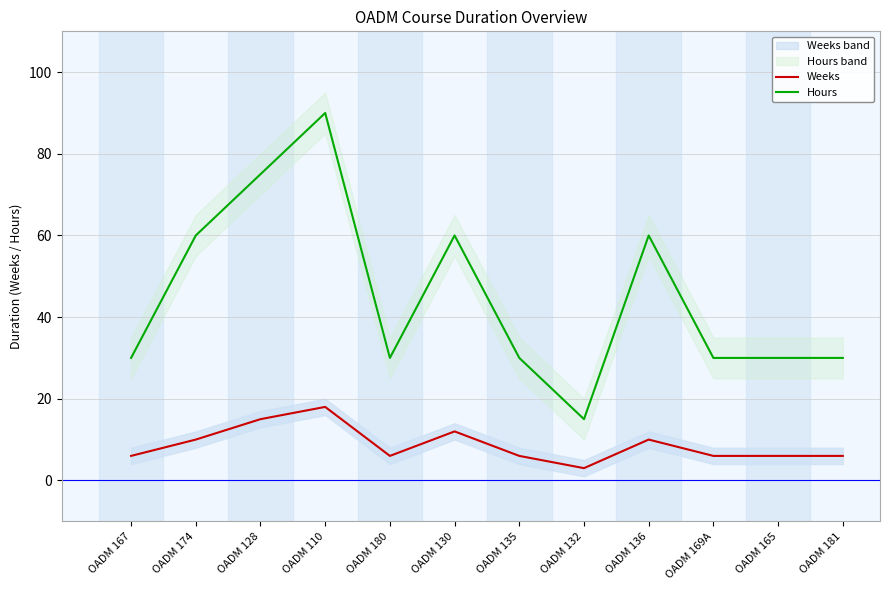

Reading left to right, transcribe all the data shown in this chart.

Weeks: 6	10	15	18	6	12	6	3	10	6	6	6
Hours: 30	60	75	90	30	60	30	15	60	30	30	30